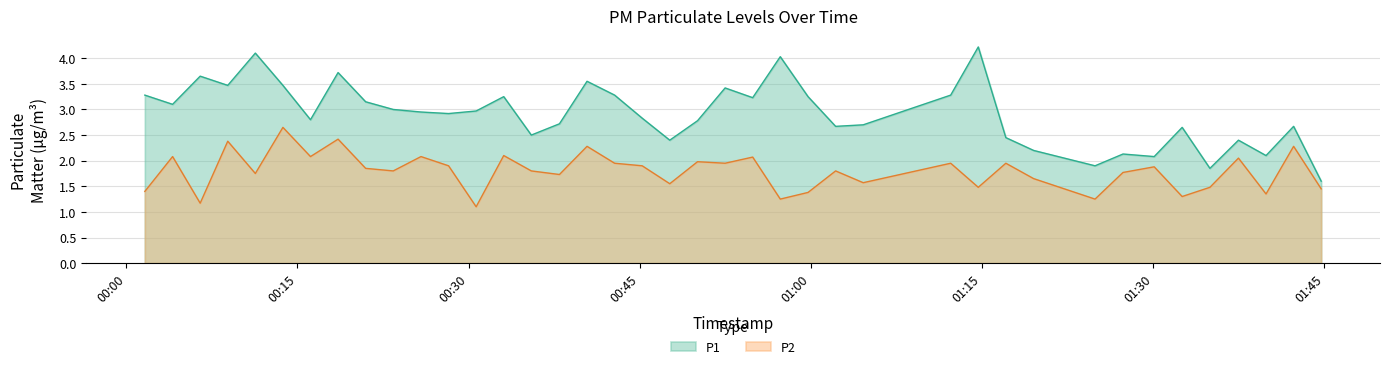

In P2, how many points are lower than both neighbors (excluding endpoints)?

14